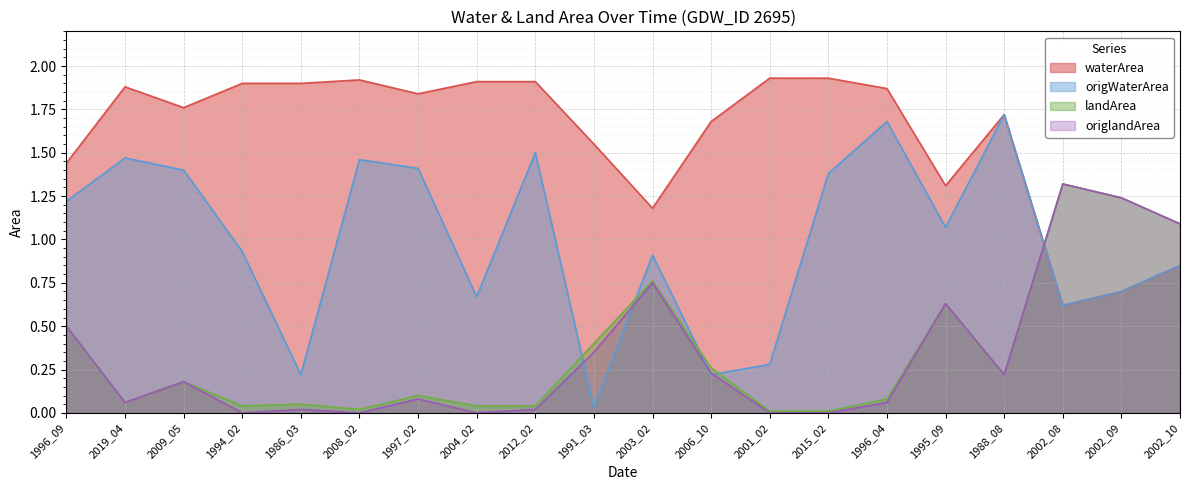

Which series has the largest range (max minus min)?

origWaterArea